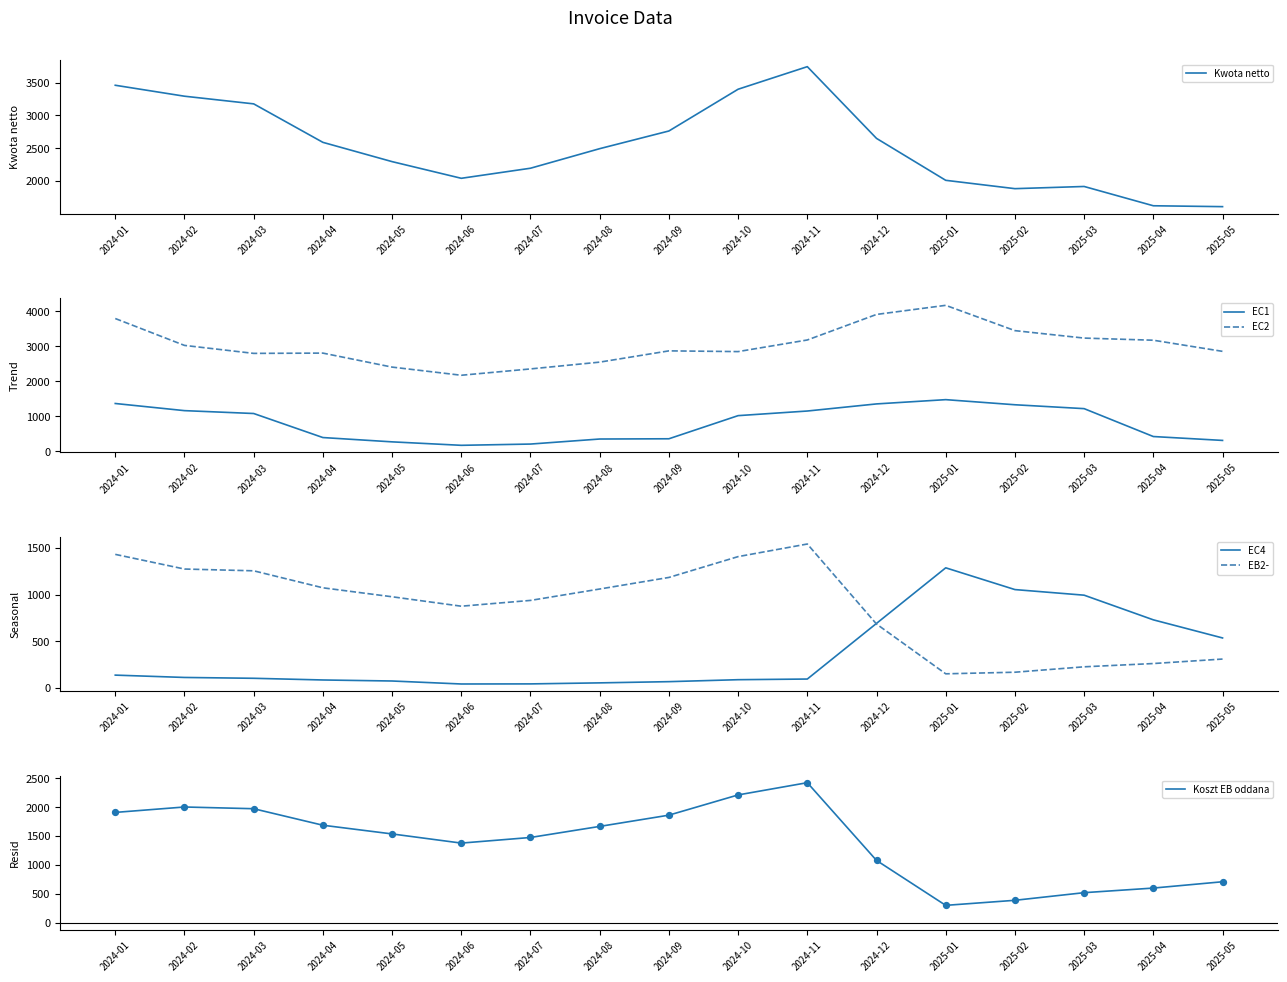

Which series reaches the maximum Y coordinate?

EC2